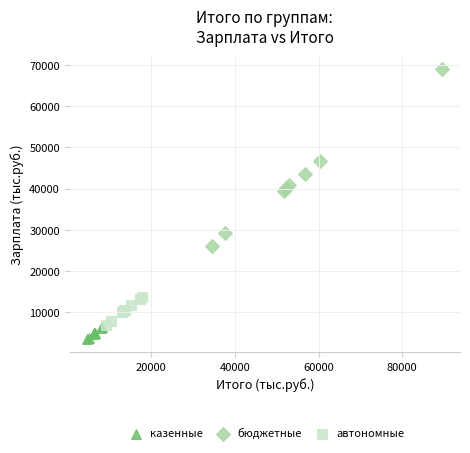

Which series contains the lowest Y value?

казенные